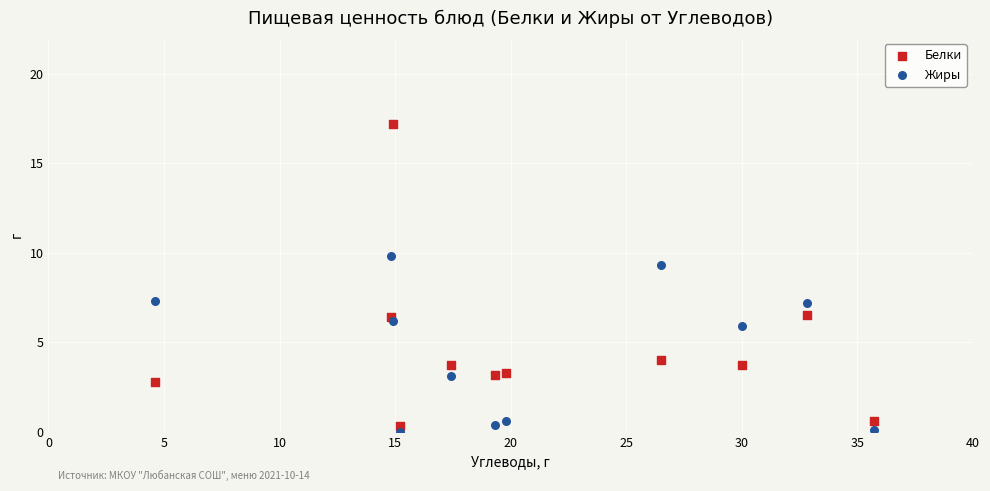

Which series contains the lowest Y value?

Жиры